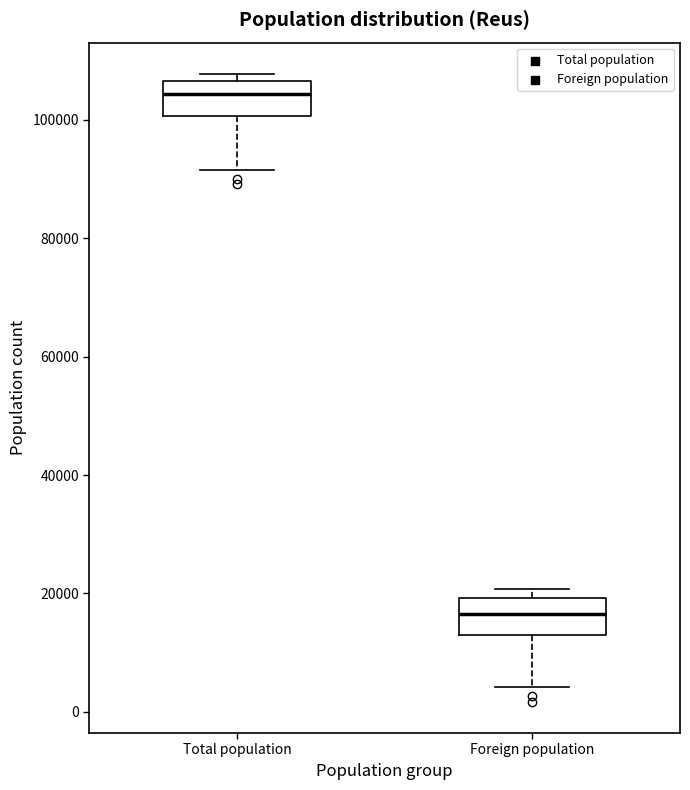

Reading left to right, read every box against the y-axis: the position of its median line, the range the box covers, and the ends of its whiskers. The values are not printed on the chart, so give them approximately, as read against the axis.

Total population: median 104000, box 100000 to 106000, whiskers 92000 to 108000
Foreign population: median 16000, box 12000 to 20000, whiskers 4000 to 20000 (just above the box's upper edge)